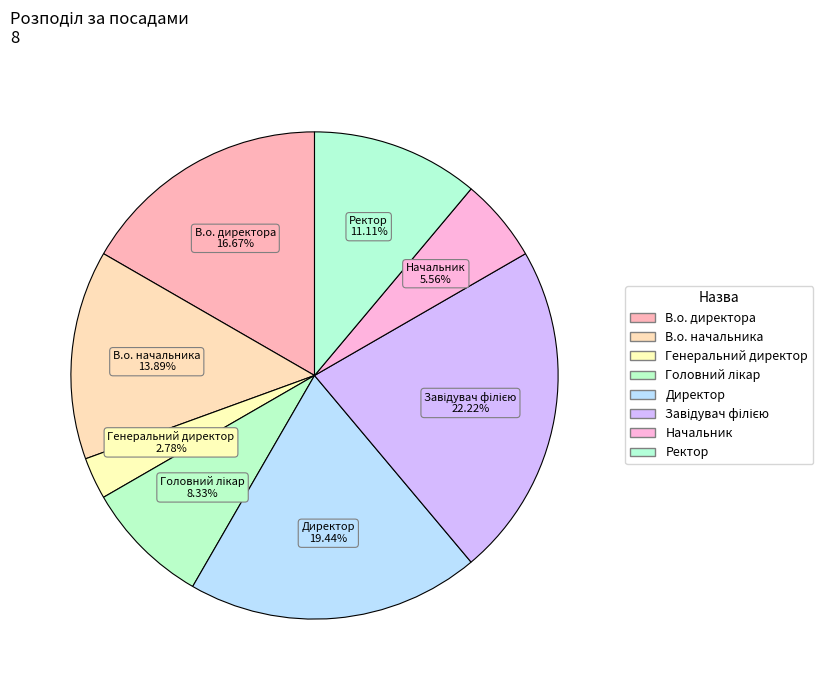

Approximately how many times larger is the value at Начальник compared to В.о. директора?

0.3